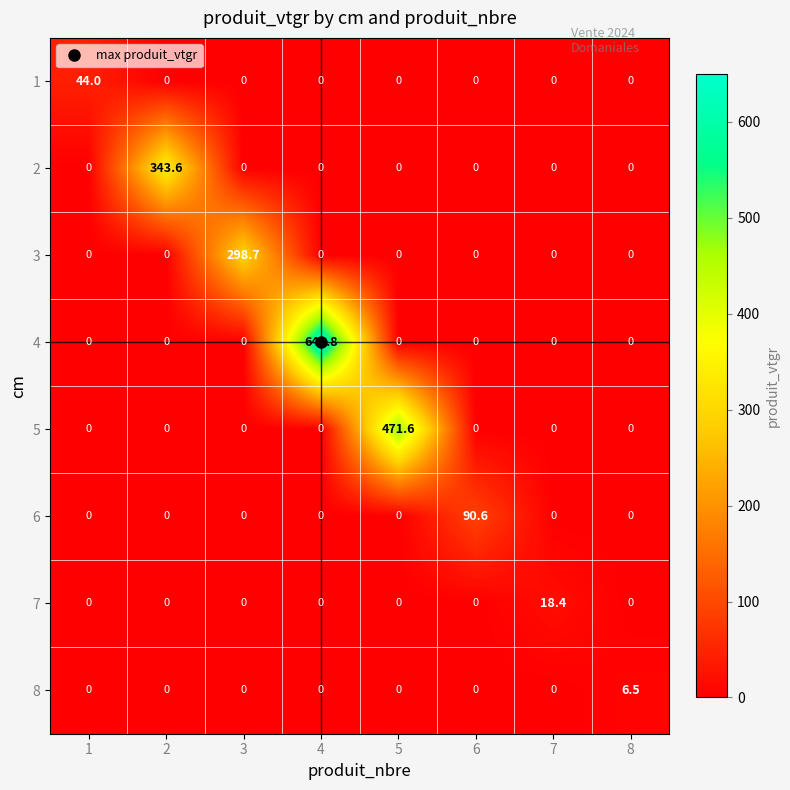

What is the greatest value displayed?

649.8